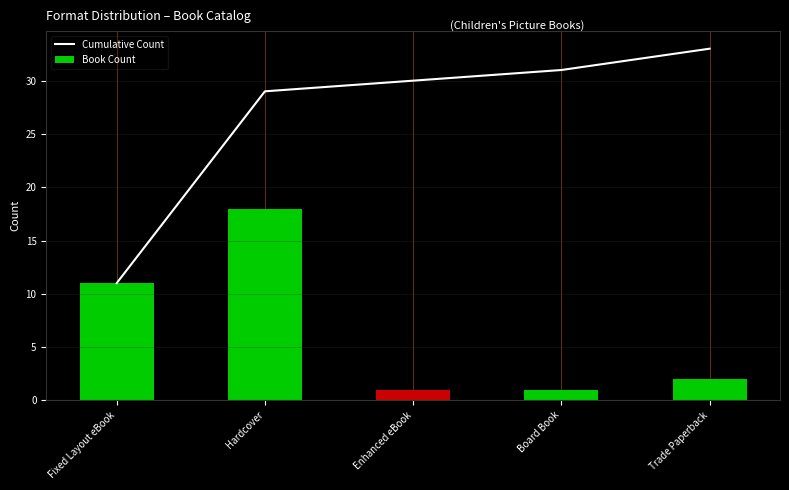

What is the difference between the maximum and minimum values in the Cumulative Count series?

22